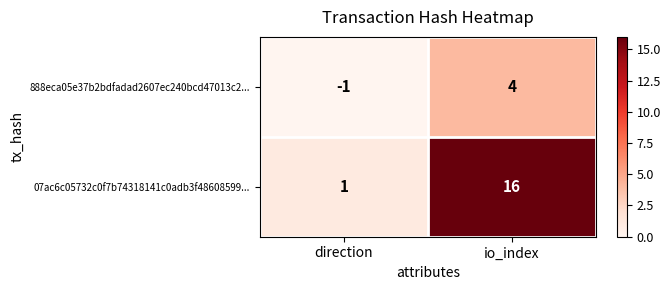

True or false: 888eca05e37b2bdfadad2607ec240bcd47013c2... has a value of -1 at direction.

True